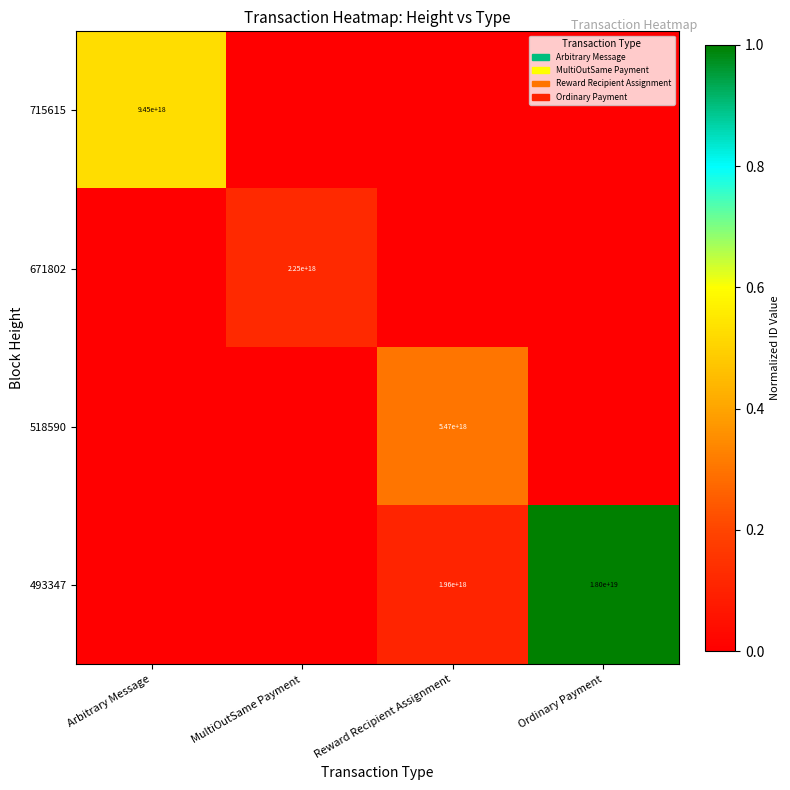

How many categories are shown in the chart?

4